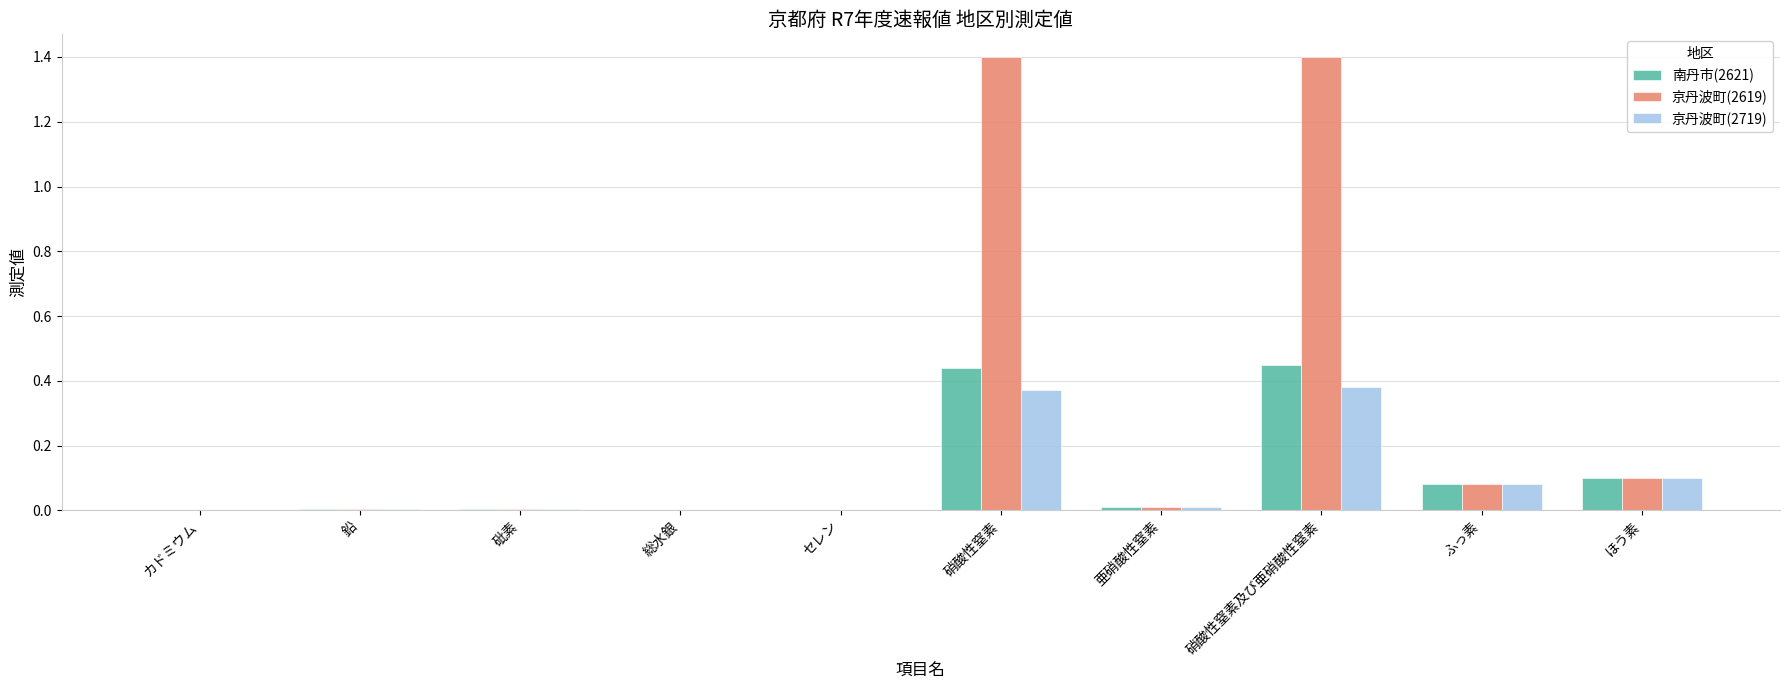

What is the maximum value shown in the chart?

1.4